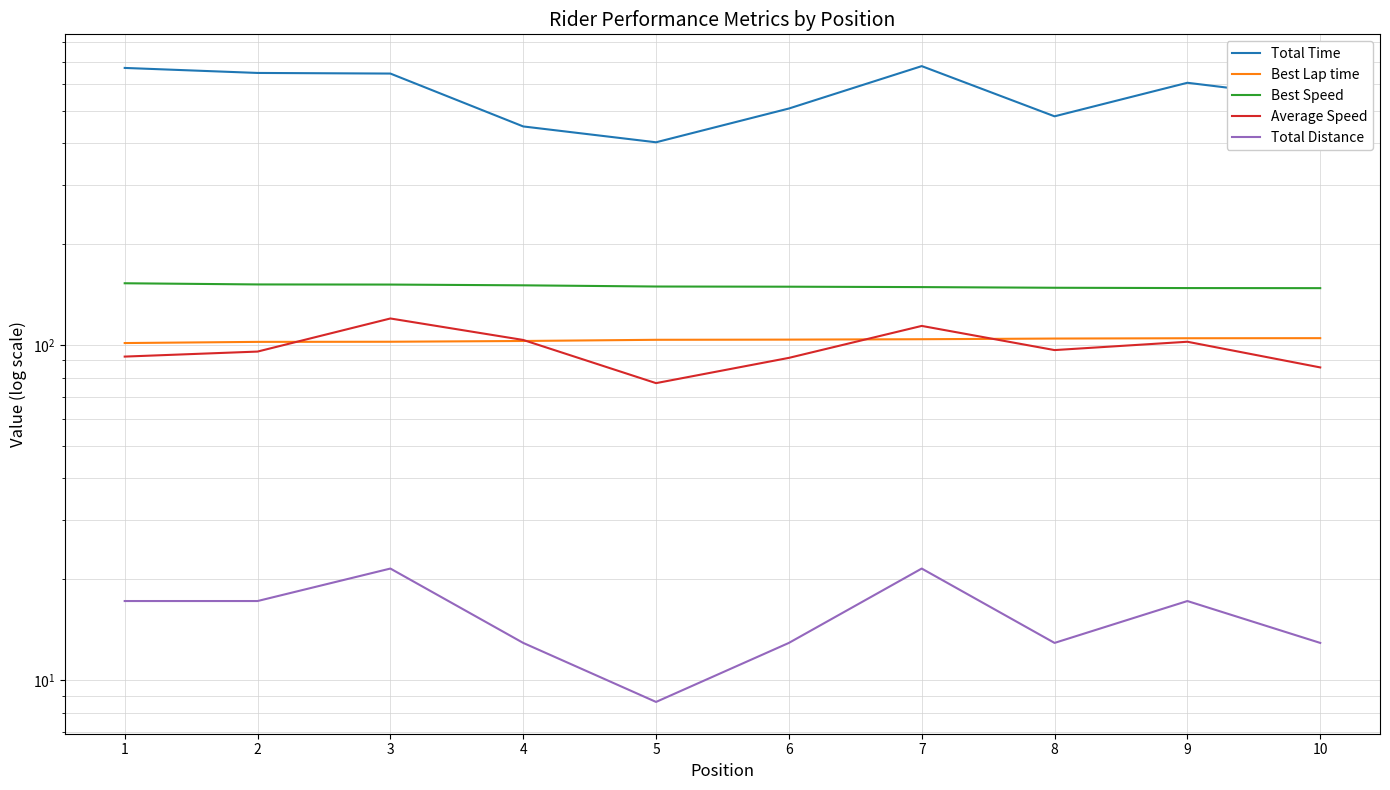

What is the difference between the maximum and minimum values in the Best Lap time series?

3.5